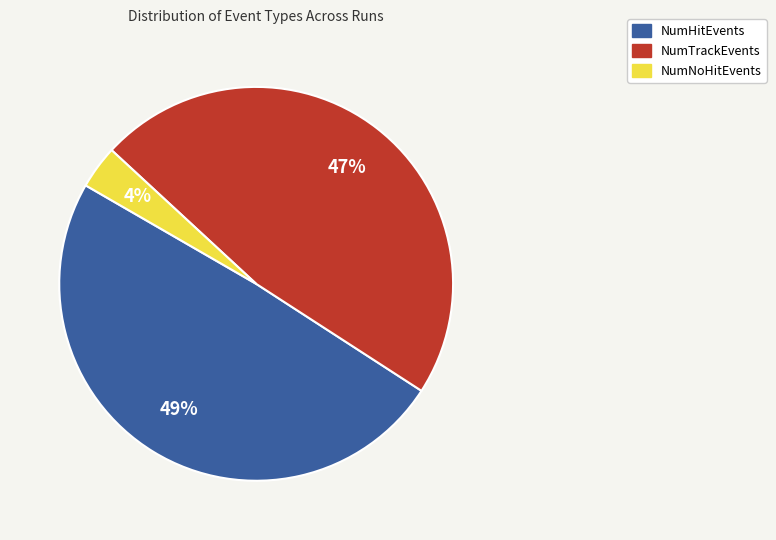

To the nearest percent, what is the difference between the NumHitEvents and NumTrackEvents slice percentages?

2%